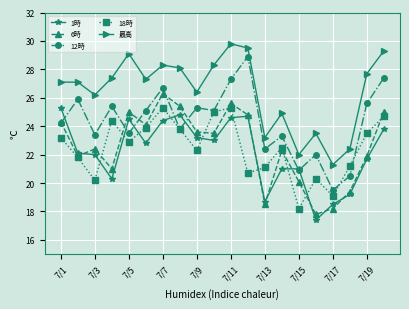

What is the value of the 1時 point at the 17th from the left?

18.5